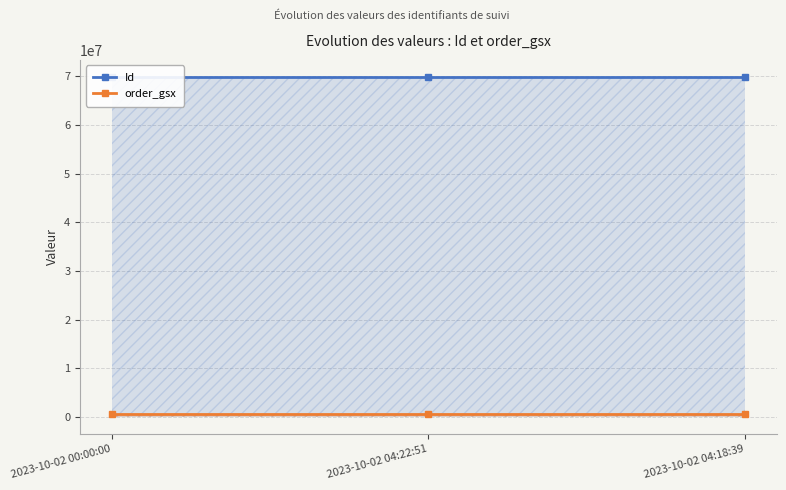

Is it true that Id equals 69871610 at 2023-10-02 00:00:00?

True